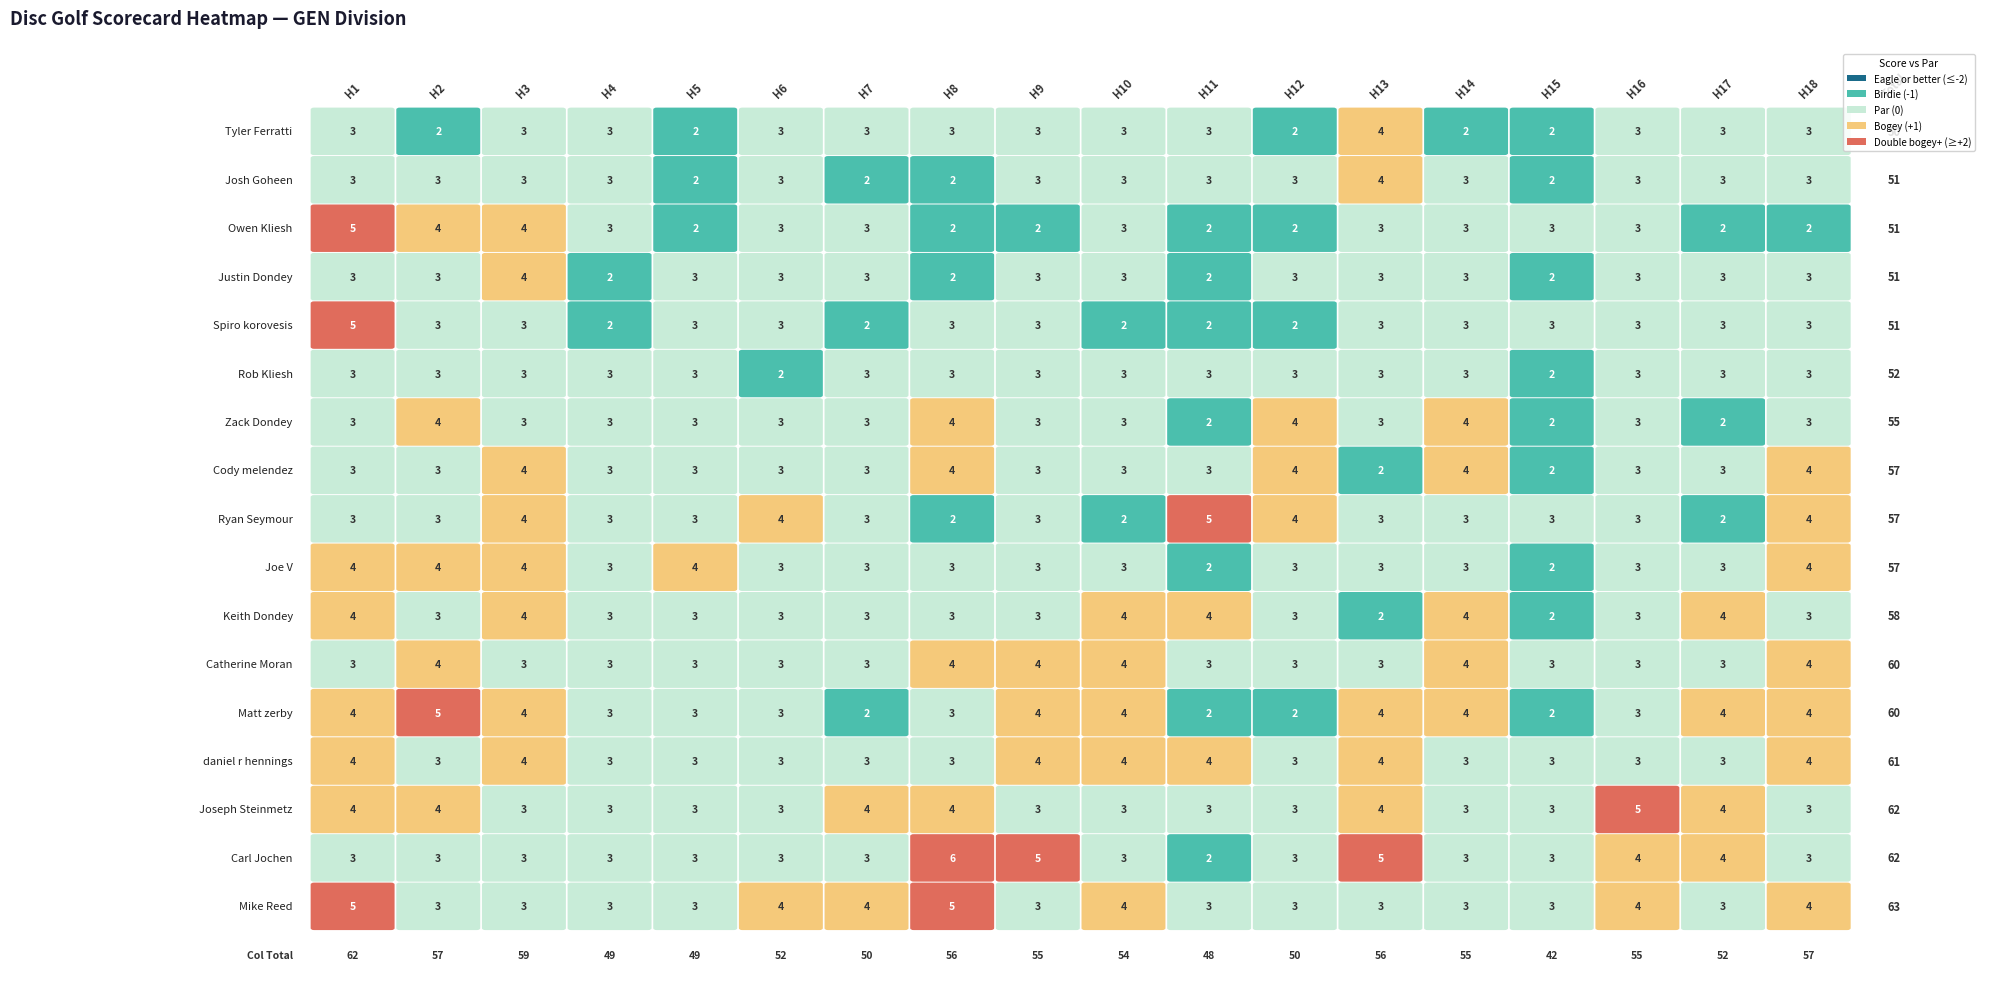

Reading left to right, list all the values displayed in this chart.

Tyler Ferratti: Tyler Ferratti=3	Josh Goheen=2	Owen Kliesh=3	Justin Dondey=3	Spiro korovesis=2	Rob Kliesh=3	Zack Dondey=3	Cody melendez=3	Ryan Seymour=3	Joe V=3	Keith Dondey=3	Catherine Moran=2	Matt zerby=4	daniel r hennings=2	Joseph Steinmetz=2	Carl Jochen=3	Mike Reed=3	17=3
Josh Goheen: Tyler Ferratti=3	Josh Goheen=3	Owen Kliesh=3	Justin Dondey=3	Spiro korovesis=2	Rob Kliesh=3	Zack Dondey=2	Cody melendez=2	Ryan Seymour=3	Joe V=3	Keith Dondey=3	Catherine Moran=3	Matt zerby=4	daniel r hennings=3	Joseph Steinmetz=2	Carl Jochen=3	Mike Reed=3	17=3
Owen Kliesh: Tyler Ferratti=5	Josh Goheen=4	Owen Kliesh=4	Justin Dondey=3	Spiro korovesis=2	Rob Kliesh=3	Zack Dondey=3	Cody melendez=2	Ryan Seymour=2	Joe V=3	Keith Dondey=2	Catherine Moran=2	Matt zerby=3	daniel r hennings=3	Joseph Steinmetz=3	Carl Jochen=3	Mike Reed=2	17=2
Justin Dondey: Tyler Ferratti=3	Josh Goheen=3	Owen Kliesh=4	Justin Dondey=2	Spiro korovesis=3	Rob Kliesh=3	Zack Dondey=3	Cody melendez=2	Ryan Seymour=3	Joe V=3	Keith Dondey=2	Catherine Moran=3	Matt zerby=3	daniel r hennings=3	Joseph Steinmetz=2	Carl Jochen=3	Mike Reed=3	17=3
Spiro korovesis: Tyler Ferratti=5	Josh Goheen=3	Owen Kliesh=3	Justin Dondey=2	Spiro korovesis=3	Rob Kliesh=3	Zack Dondey=2	Cody melendez=3	Ryan Seymour=3	Joe V=2	Keith Dondey=2	Catherine Moran=2	Matt zerby=3	daniel r hennings=3	Joseph Steinmetz=3	Carl Jochen=3	Mike Reed=3	17=3
Rob Kliesh: Tyler Ferratti=3	Josh Goheen=3	Owen Kliesh=3	Justin Dondey=3	Spiro korovesis=3	Rob Kliesh=2	Zack Dondey=3	Cody melendez=3	Ryan Seymour=3	Joe V=3	Keith Dondey=3	Catherine Moran=3	Matt zerby=3	daniel r hennings=3	Joseph Steinmetz=2	Carl Jochen=3	Mike Reed=3	17=3
Zack Dondey: Tyler Ferratti=3	Josh Goheen=4	Owen Kliesh=3	Justin Dondey=3	Spiro korovesis=3	Rob Kliesh=3	Zack Dondey=3	Cody melendez=4	Ryan Seymour=3	Joe V=3	Keith Dondey=2	Catherine Moran=4	Matt zerby=3	daniel r hennings=4	Joseph Steinmetz=2	Carl Jochen=3	Mike Reed=2	17=3
Cody melendez: Tyler Ferratti=3	Josh Goheen=3	Owen Kliesh=4	Justin Dondey=3	Spiro korovesis=3	Rob Kliesh=3	Zack Dondey=3	Cody melendez=4	Ryan Seymour=3	Joe V=3	Keith Dondey=3	Catherine Moran=4	Matt zerby=2	daniel r hennings=4	Joseph Steinmetz=2	Carl Jochen=3	Mike Reed=3	17=4
Ryan Seymour: Tyler Ferratti=3	Josh Goheen=3	Owen Kliesh=4	Justin Dondey=3	Spiro korovesis=3	Rob Kliesh=4	Zack Dondey=3	Cody melendez=2	Ryan Seymour=3	Joe V=2	Keith Dondey=5	Catherine Moran=4	Matt zerby=3	daniel r hennings=3	Joseph Steinmetz=3	Carl Jochen=3	Mike Reed=2	17=4
Joe V: Tyler Ferratti=4	Josh Goheen=4	Owen Kliesh=4	Justin Dondey=3	Spiro korovesis=4	Rob Kliesh=3	Zack Dondey=3	Cody melendez=3	Ryan Seymour=3	Joe V=3	Keith Dondey=2	Catherine Moran=3	Matt zerby=3	daniel r hennings=3	Joseph Steinmetz=2	Carl Jochen=3	Mike Reed=3	17=4
Keith Dondey: Tyler Ferratti=4	Josh Goheen=3	Owen Kliesh=4	Justin Dondey=3	Spiro korovesis=3	Rob Kliesh=3	Zack Dondey=3	Cody melendez=3	Ryan Seymour=3	Joe V=4	Keith Dondey=4	Catherine Moran=3	Matt zerby=2	daniel r hennings=4	Joseph Steinmetz=2	Carl Jochen=3	Mike Reed=4	17=3
Catherine Moran: Tyler Ferratti=3	Josh Goheen=4	Owen Kliesh=3	Justin Dondey=3	Spiro korovesis=3	Rob Kliesh=3	Zack Dondey=3	Cody melendez=4	Ryan Seymour=4	Joe V=4	Keith Dondey=3	Catherine Moran=3	Matt zerby=3	daniel r hennings=4	Joseph Steinmetz=3	Carl Jochen=3	Mike Reed=3	17=4
Matt zerby: Tyler Ferratti=4	Josh Goheen=5	Owen Kliesh=4	Justin Dondey=3	Spiro korovesis=3	Rob Kliesh=3	Zack Dondey=2	Cody melendez=3	Ryan Seymour=4	Joe V=4	Keith Dondey=2	Catherine Moran=2	Matt zerby=4	daniel r hennings=4	Joseph Steinmetz=2	Carl Jochen=3	Mike Reed=4	17=4
daniel r hennings: Tyler Ferratti=4	Josh Goheen=3	Owen Kliesh=4	Justin Dondey=3	Spiro korovesis=3	Rob Kliesh=3	Zack Dondey=3	Cody melendez=3	Ryan Seymour=4	Joe V=4	Keith Dondey=4	Catherine Moran=3	Matt zerby=4	daniel r hennings=3	Joseph Steinmetz=3	Carl Jochen=3	Mike Reed=3	17=4
Joseph Steinmetz: Tyler Ferratti=4	Josh Goheen=4	Owen Kliesh=3	Justin Dondey=3	Spiro korovesis=3	Rob Kliesh=3	Zack Dondey=4	Cody melendez=4	Ryan Seymour=3	Joe V=3	Keith Dondey=3	Catherine Moran=3	Matt zerby=4	daniel r hennings=3	Joseph Steinmetz=3	Carl Jochen=5	Mike Reed=4	17=3
Carl Jochen: Tyler Ferratti=3	Josh Goheen=3	Owen Kliesh=3	Justin Dondey=3	Spiro korovesis=3	Rob Kliesh=3	Zack Dondey=3	Cody melendez=6	Ryan Seymour=5	Joe V=3	Keith Dondey=2	Catherine Moran=3	Matt zerby=5	daniel r hennings=3	Joseph Steinmetz=3	Carl Jochen=4	Mike Reed=4	17=3
Mike Reed: Tyler Ferratti=5	Josh Goheen=3	Owen Kliesh=3	Justin Dondey=3	Spiro korovesis=3	Rob Kliesh=4	Zack Dondey=4	Cody melendez=5	Ryan Seymour=3	Joe V=4	Keith Dondey=3	Catherine Moran=3	Matt zerby=3	daniel r hennings=3	Joseph Steinmetz=3	Carl Jochen=4	Mike Reed=3	17=4